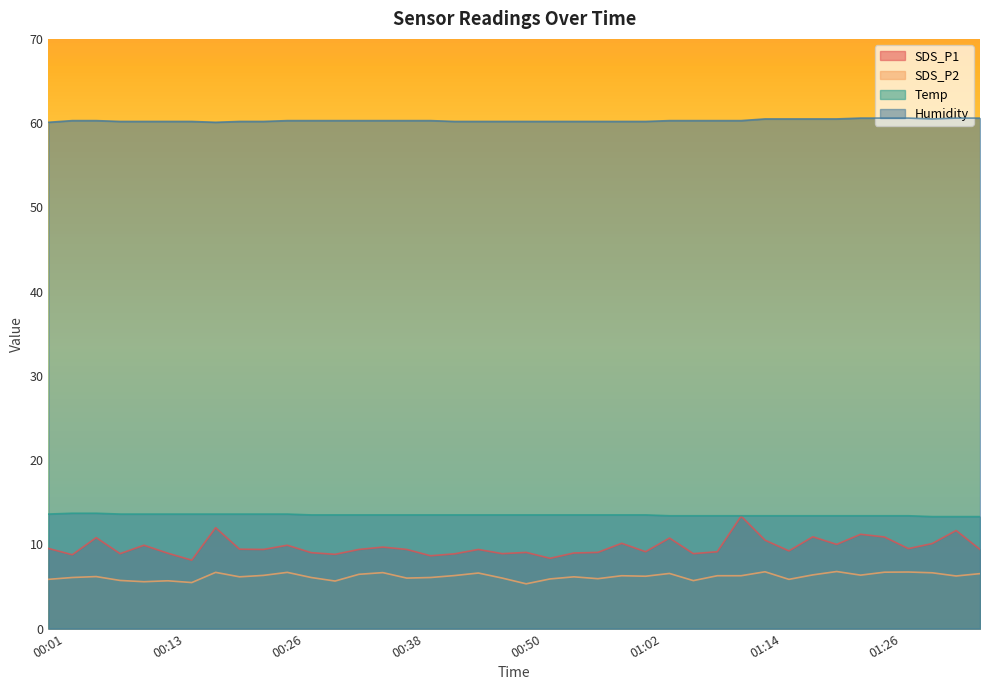

At which category does SDS_P1 reach its first local peak?

00:06